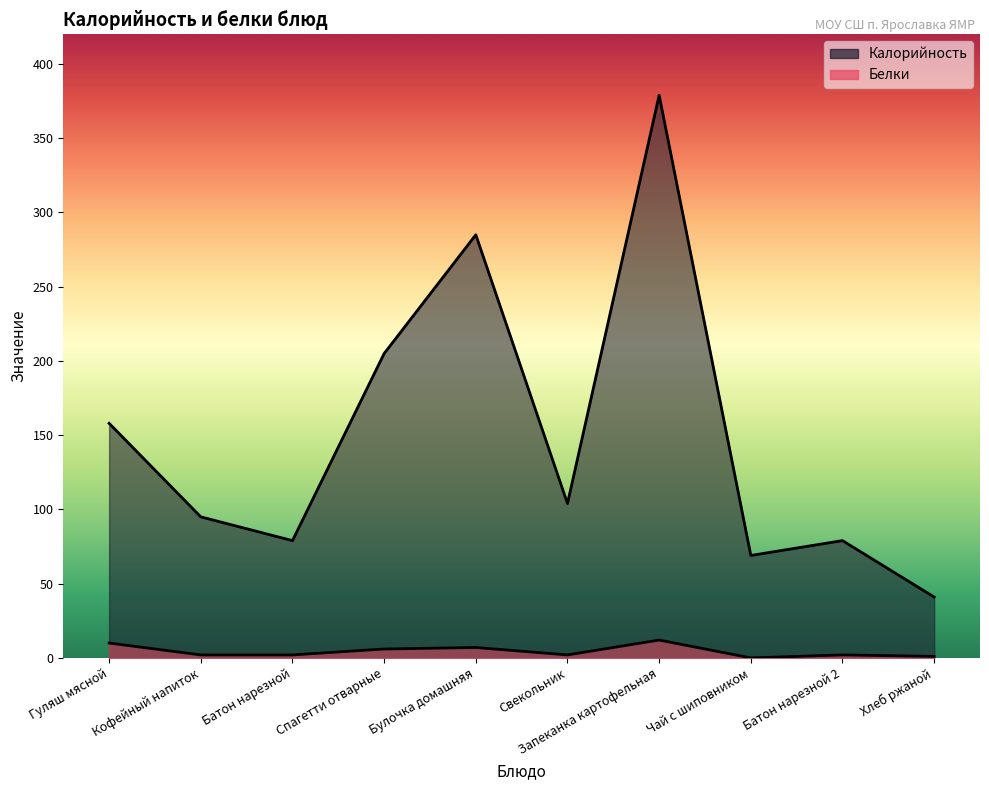

What is the average value of the Белки series?

4